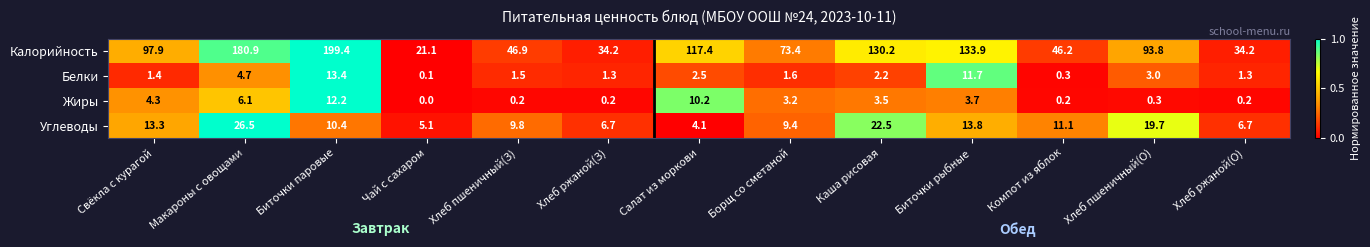

How many data points does each series have?

13